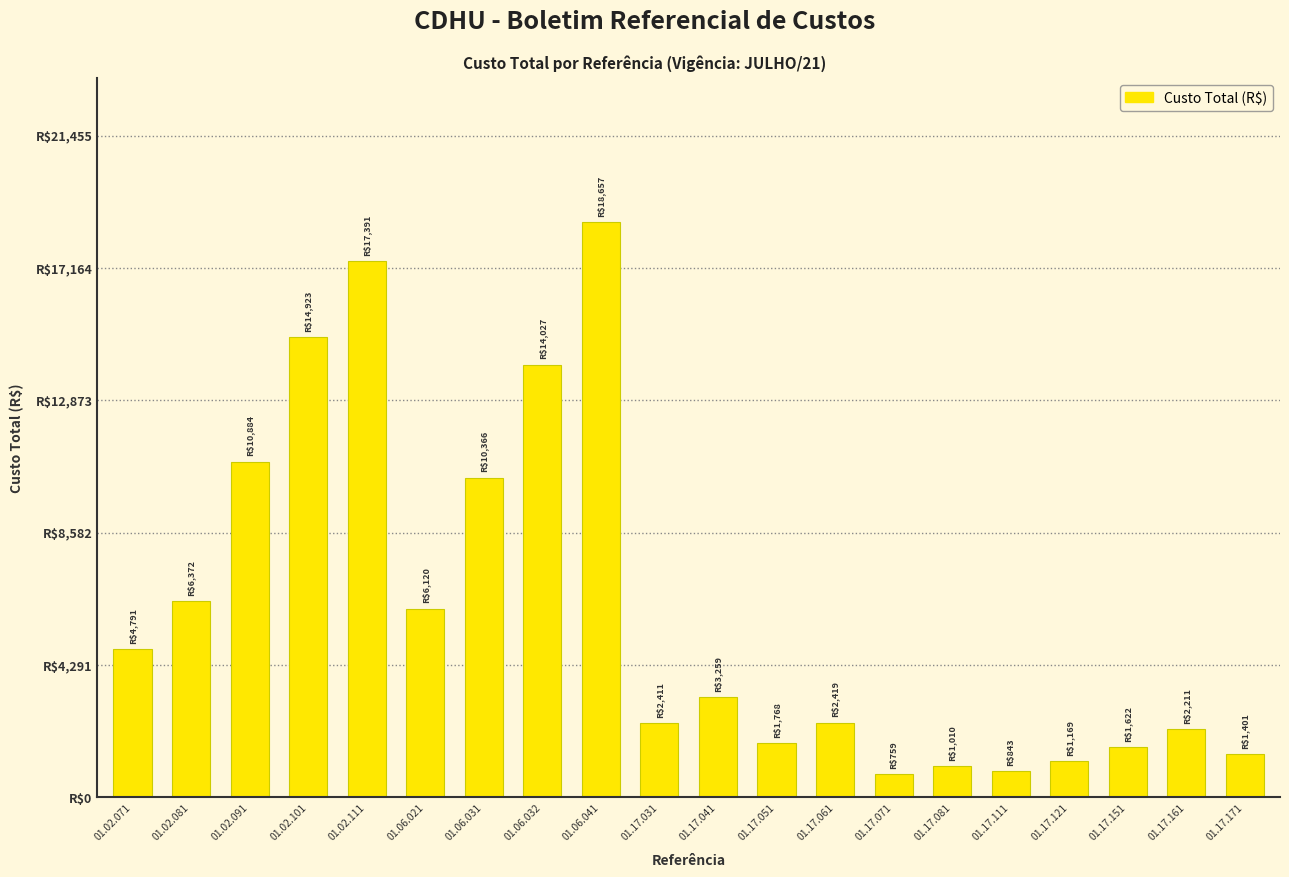

Reading right to left, extract all data points from this chart.

01.17.171=1400.5	01.17.161=2211.3	01.17.151=1622.3	01.17.121=1168.6	01.17.111=842.8	01.17.081=1010.3	01.17.071=759.0	01.17.061=2418.9	01.17.051=1768.0	01.17.041=3259.0	01.17.031=2410.7	01.06.041=18656.9	01.06.032=14026.5	01.06.031=10365.5	01.06.021=6119.7	01.02.111=17390.9	01.02.101=14923.4	01.02.091=10884.1	01.02.081=6371.6	01.02.071=4791.4